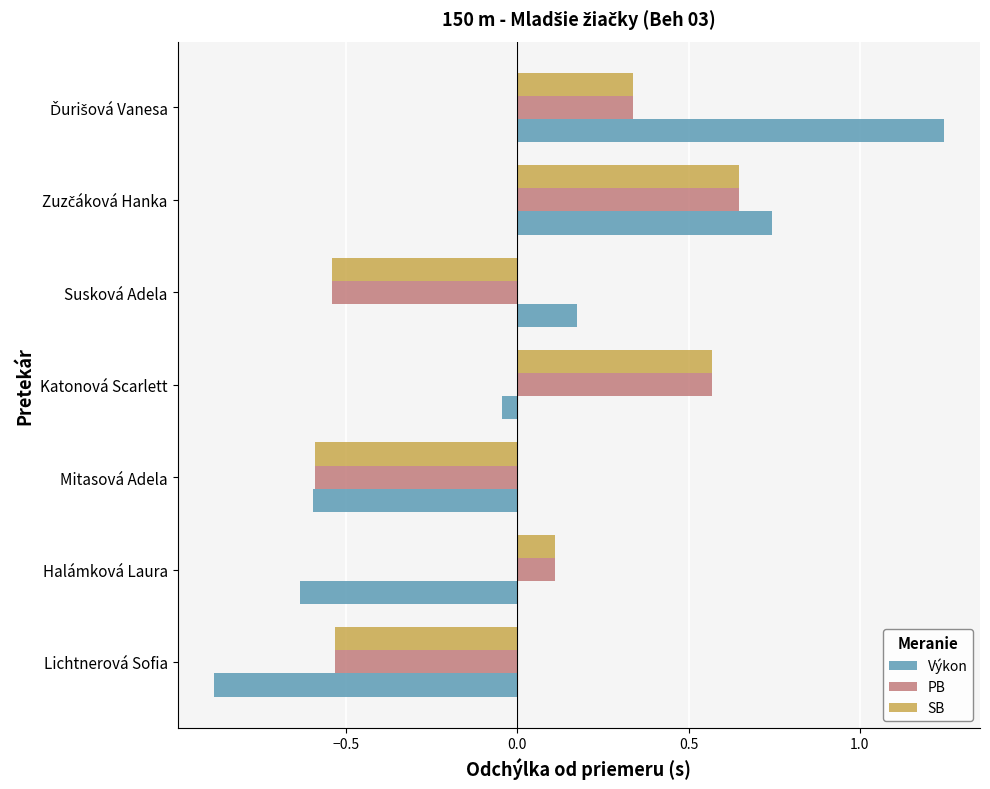

Which series has the widest spread of values?

Výkon